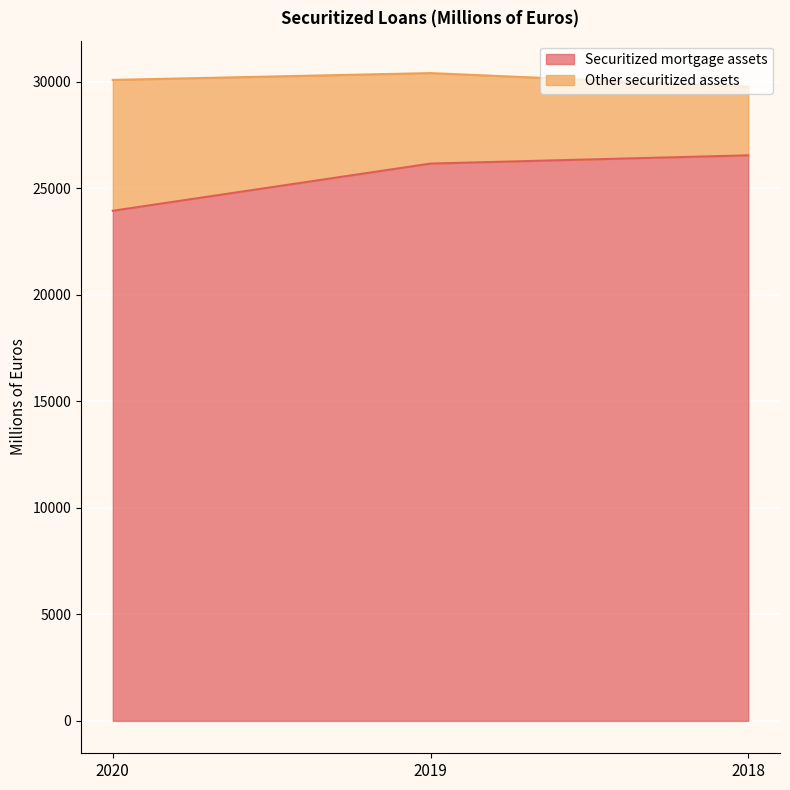

What is the minimum value for Securitized mortgage assets?

23953